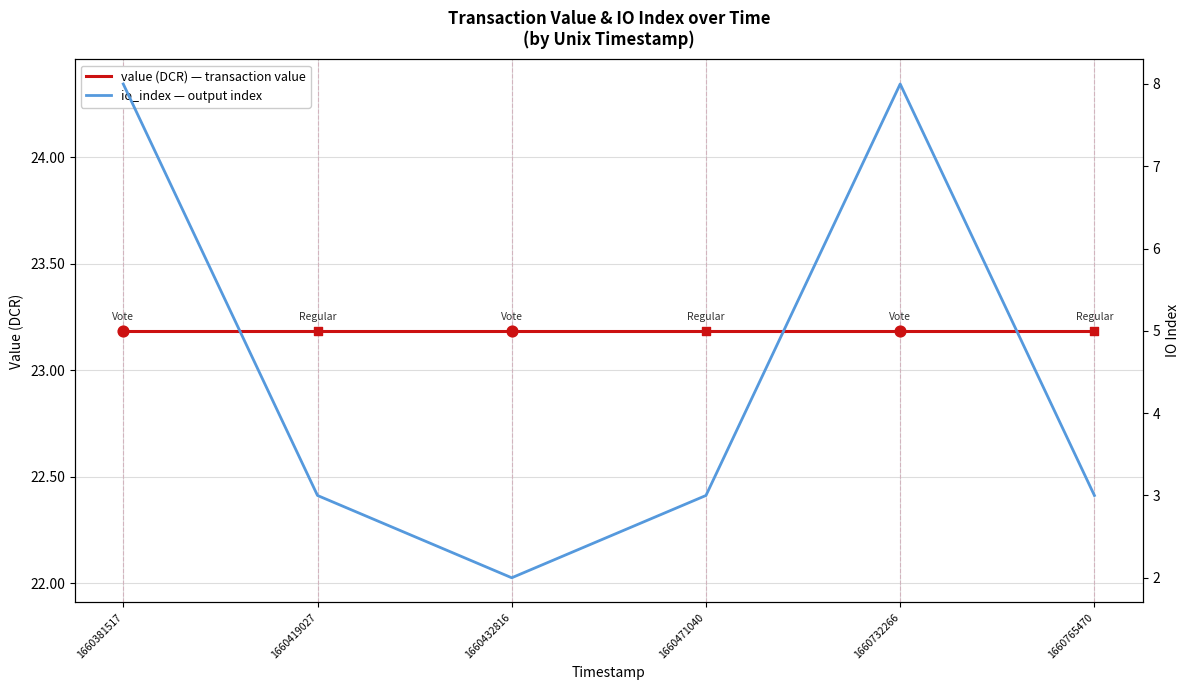

Which series contains the lowest Y value?

io_index